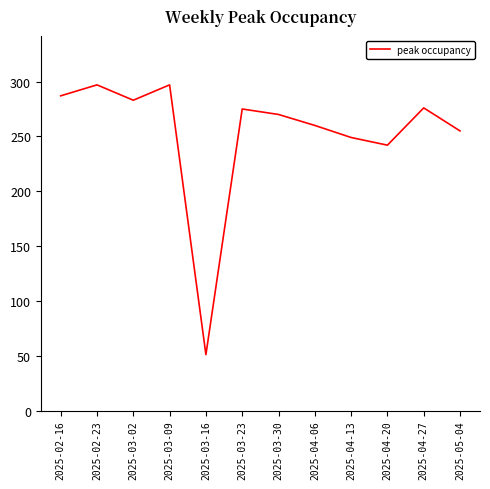

What is the change in value from 2025-02-23 to 2025-03-02?

-14